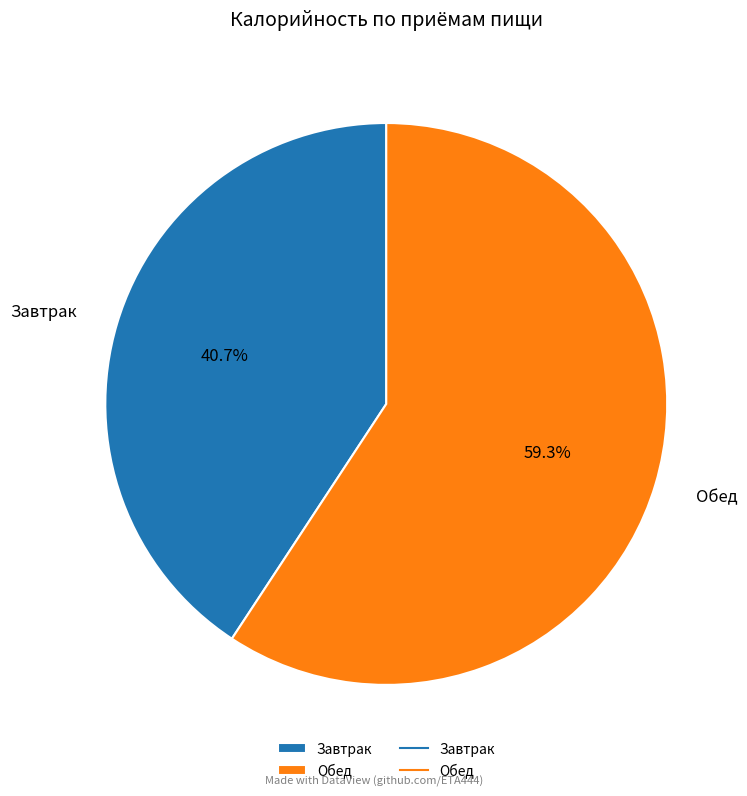

Count the number of slices in the pie.

2